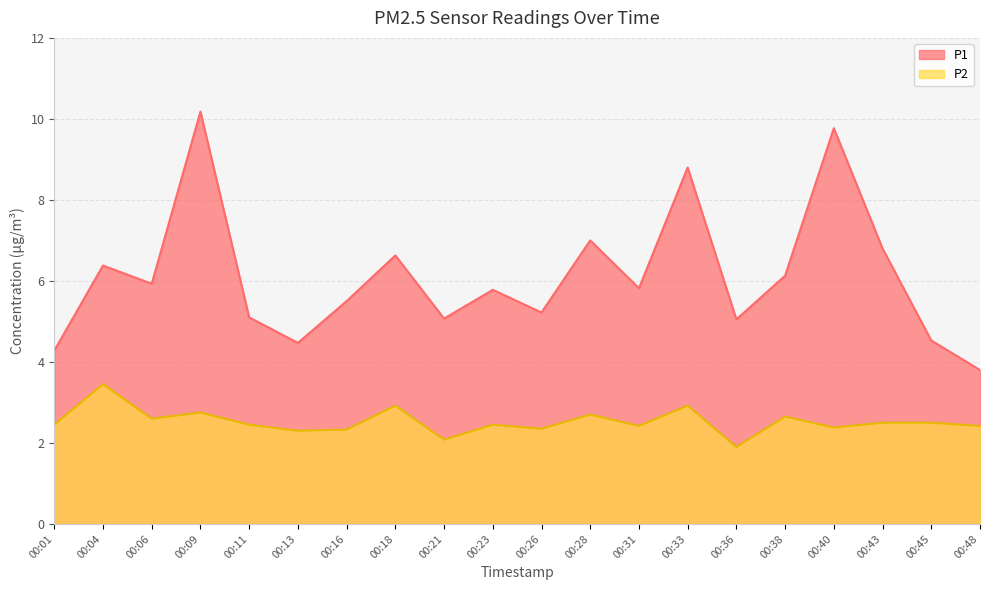

Reading left to right, transcribe all the data shown in this chart.

P1: 4.3	6.4	5.9	10.2	5.1	4.5	5.5	6.6	5.1	5.8	5.2	7.0	5.8	8.8	5.0	6.1	9.8	6.8	4.5	3.8
P2: 2.5	3.5	2.6	2.8	2.5	2.3	2.3	2.9	2.1	2.5	2.4	2.7	2.4	2.9	1.9	2.6	2.4	2.5	2.5	2.4